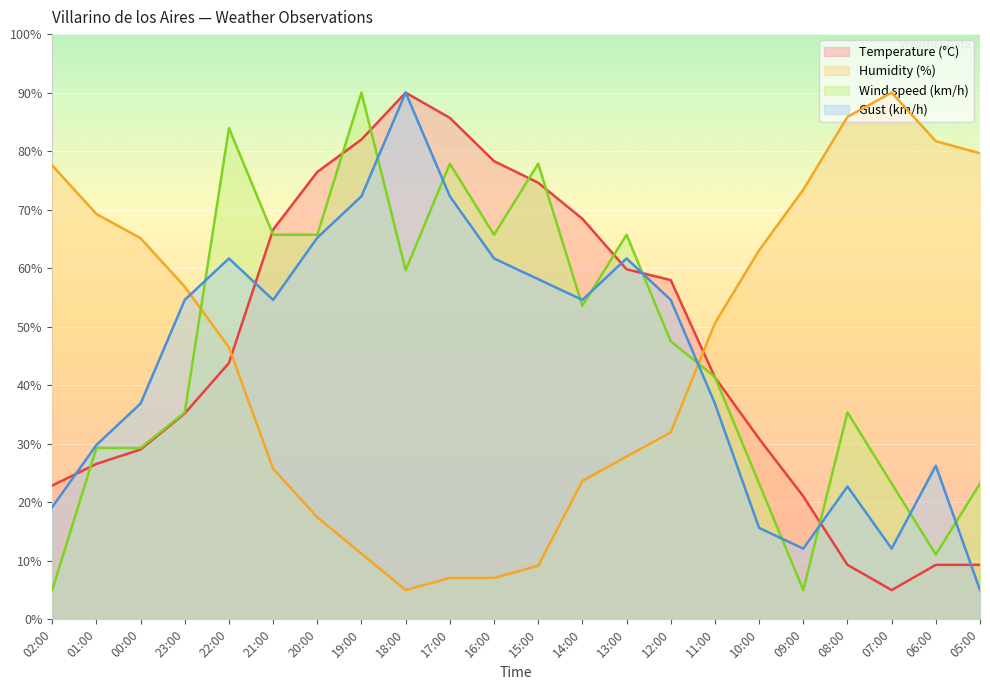

Reading left to right, extract all data points from this chart.

Temperature (°C): 22.9	26.6	29.0	35.2	43.8	66.6	76.4	82.0	90.0	85.7	78.3	74.6	68.4	59.8	58.0	41.3	30.9	21.0	9.3	5.0	9.3	9.3
Humidity (%): 77.6	69.3	65.1	56.8	46.5	25.7	17.4	11.2	5.0	7.1	7.1	9.1	23.7	27.8	32.0	50.6	63.0	73.4	85.9	90.0	81.7	79.6
Wind speed (km/h): 5.0	29.3	29.3	35.4	83.9	65.7	65.7	90.0	59.6	77.9	65.7	77.9	53.6	65.7	47.5	41.4	23.2	5.0	35.4	23.2	11.1	23.2
Gust (km/h): 19.2	29.8	36.9	54.6	61.7	54.6	65.2	72.3	90.0	72.3	61.7	58.1	54.6	61.7	54.6	36.9	15.6	12.1	22.7	12.1	26.2	5.0